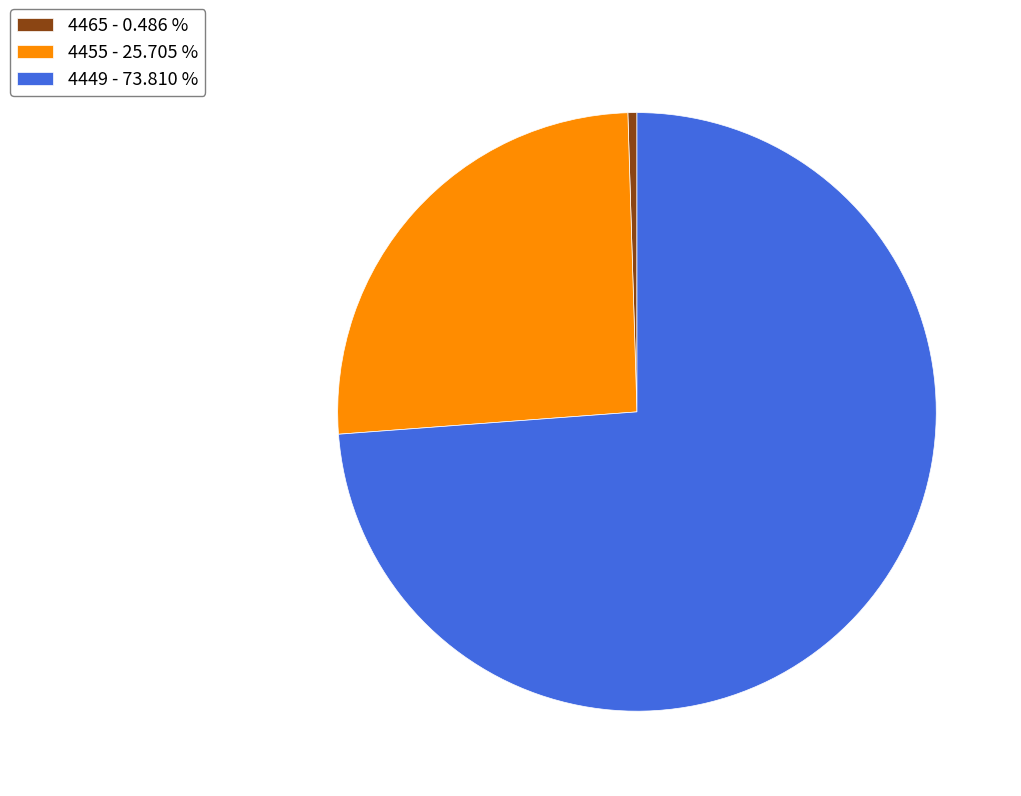

Which has a higher value, 4449 or 4455?

4449